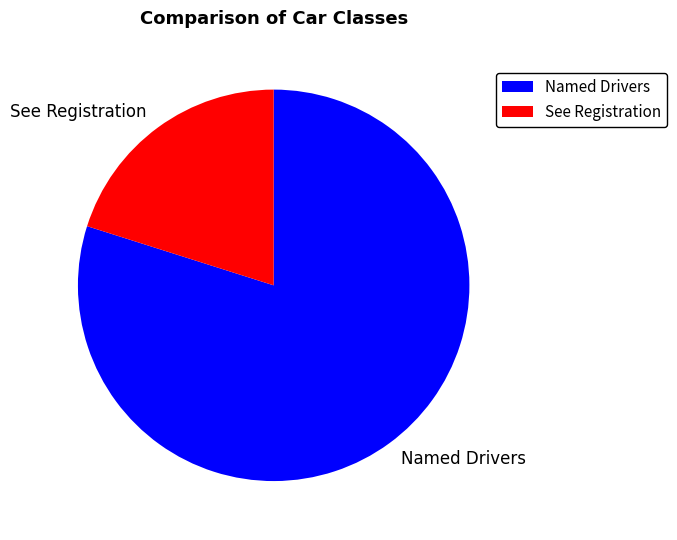

Combined, do Named Drivers and See Registration account for over 50%?

Yes